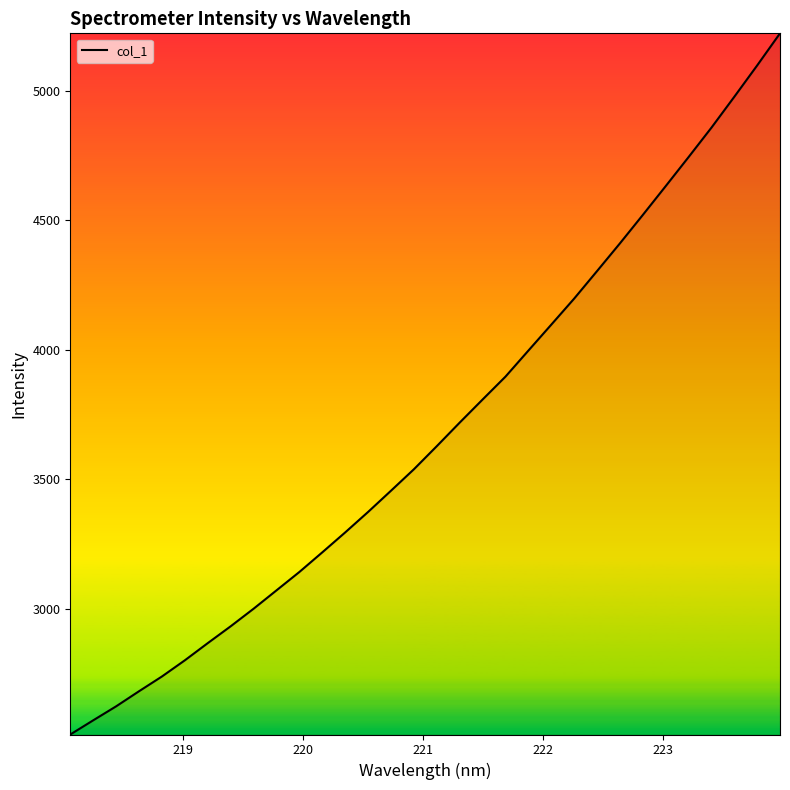

What is the greatest value displayed?

5221.8